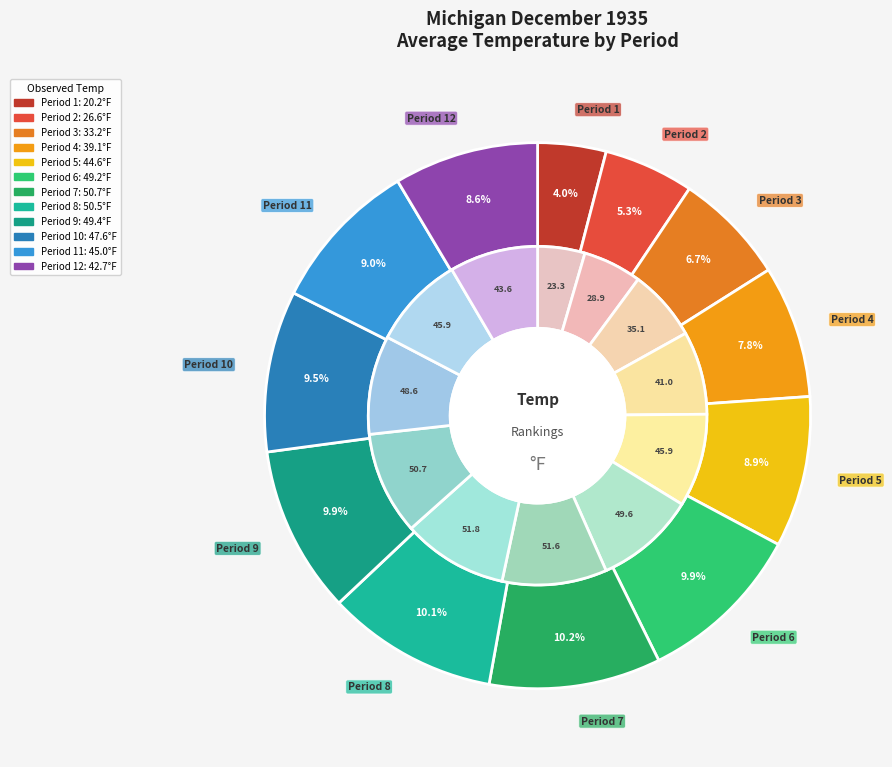

What is the largest slice in the pie chart?

Period 7